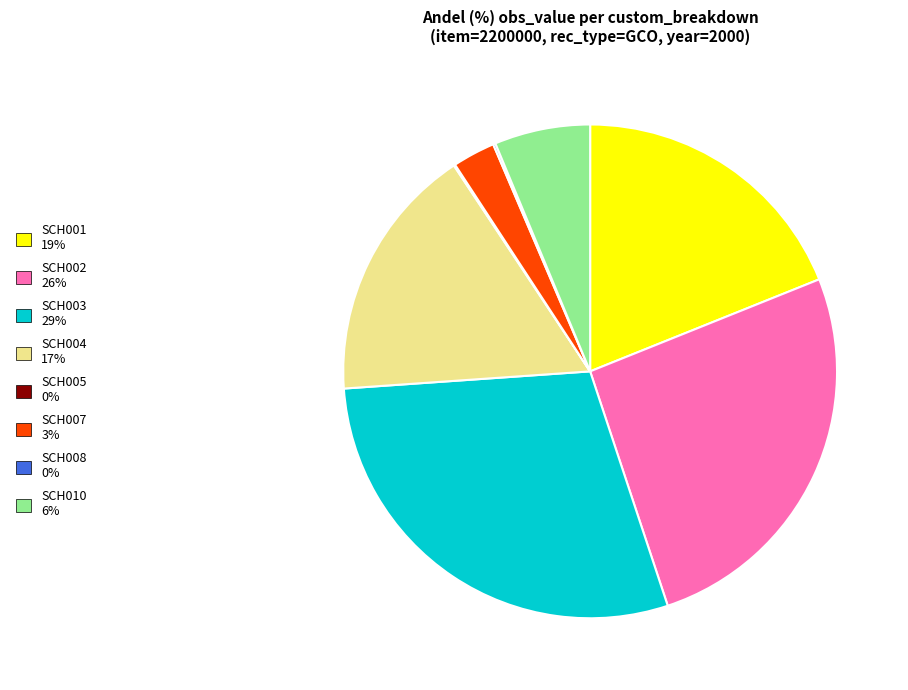

Combined, do SCH010 and SCH002 account for over 50%?

No